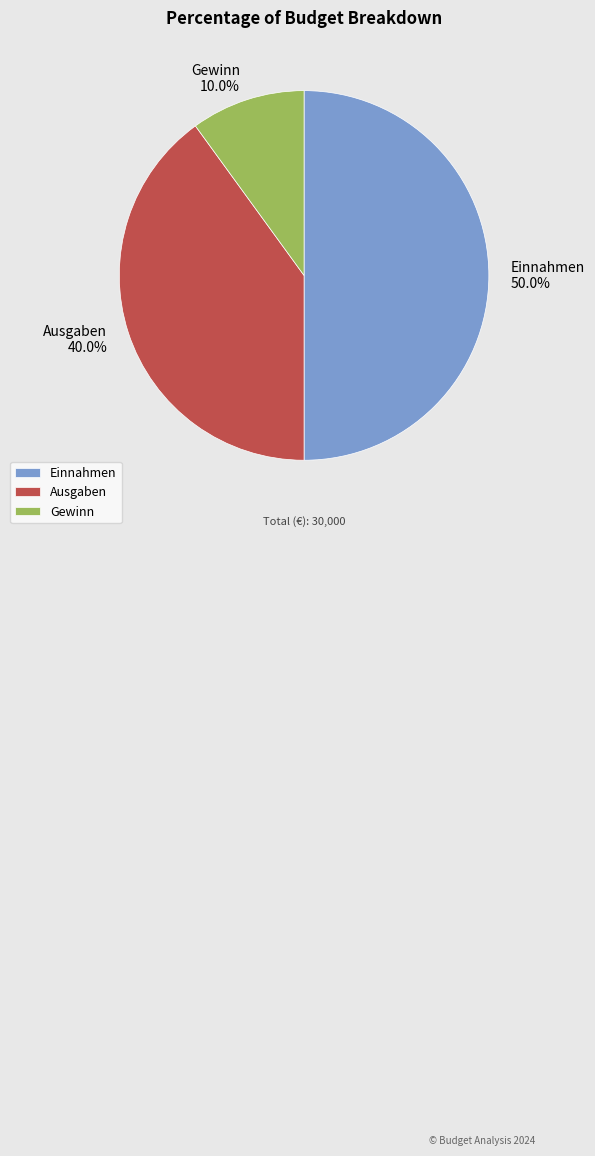

How many segments does this pie chart have?

3